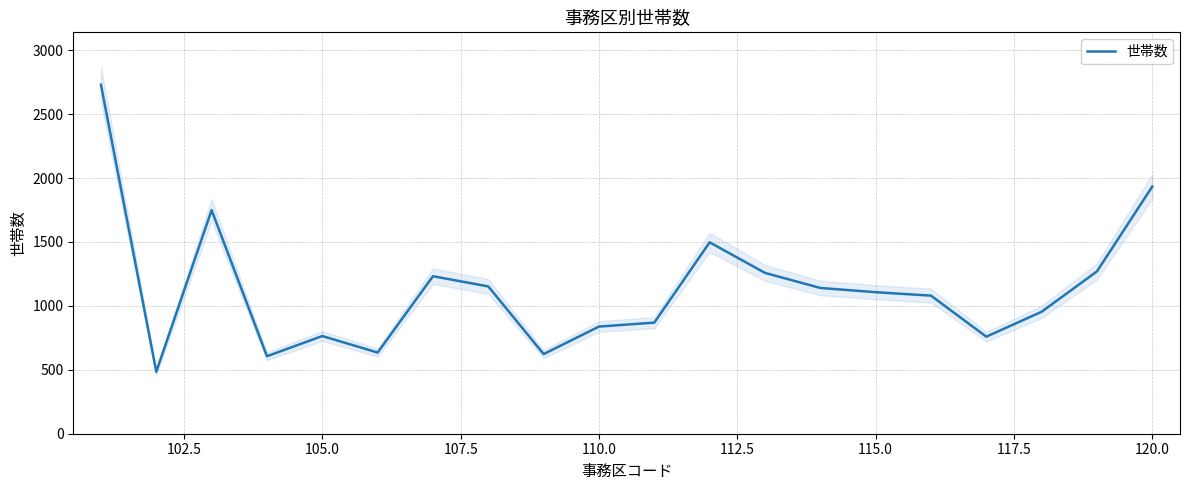

Is it true that 世帯数 equals 1934 at 120.0?

True